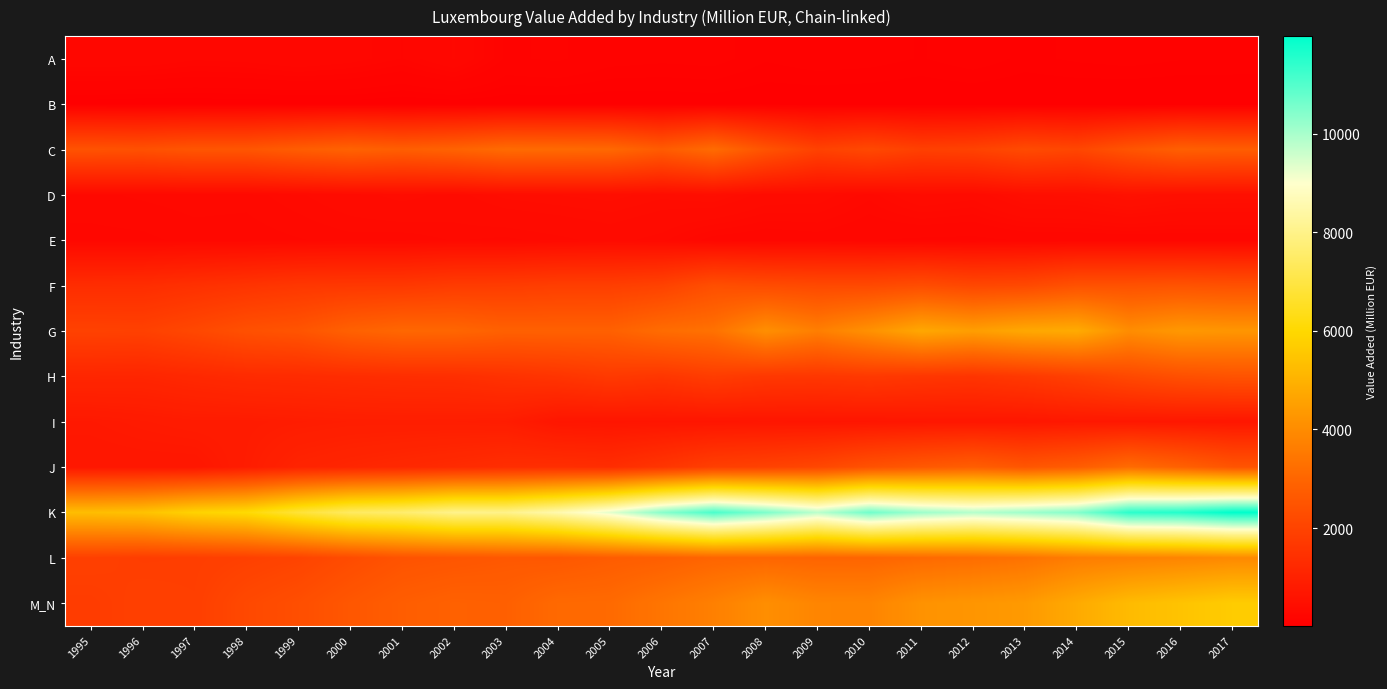

Which label corresponds to the smallest value in the chart?

2017